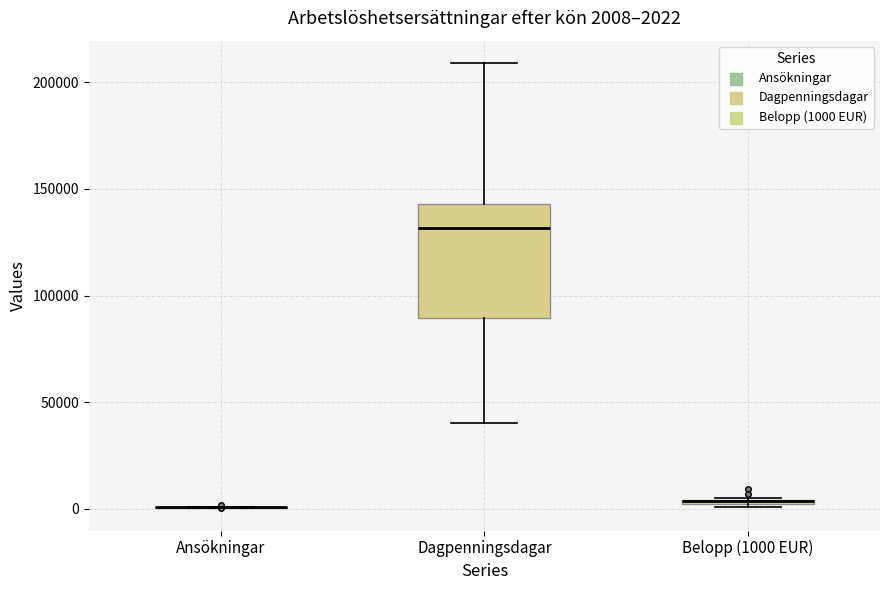

Comparing the boxes themselves (not the whiskers), which one is the tallest?

Dagpenningsdagar